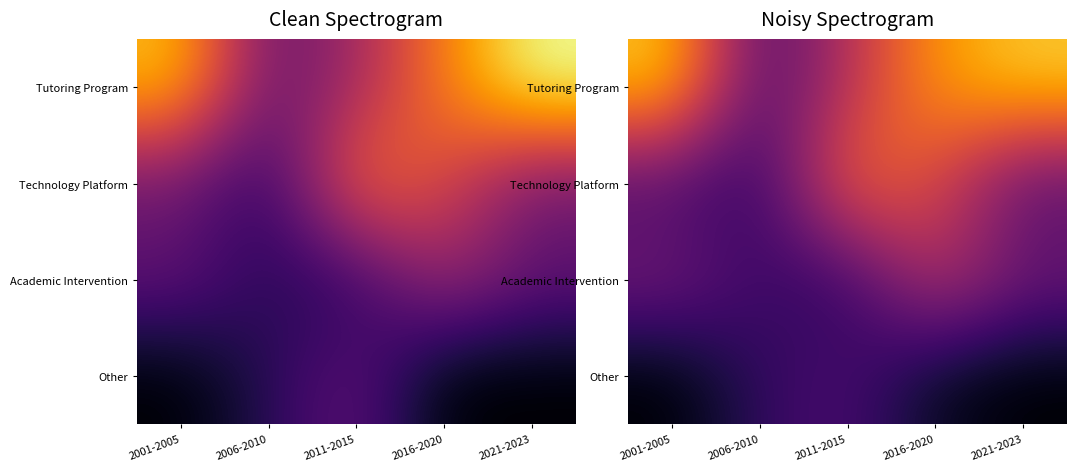

Which has a higher value, 2001-2005 or 2011-2015?

2001-2005